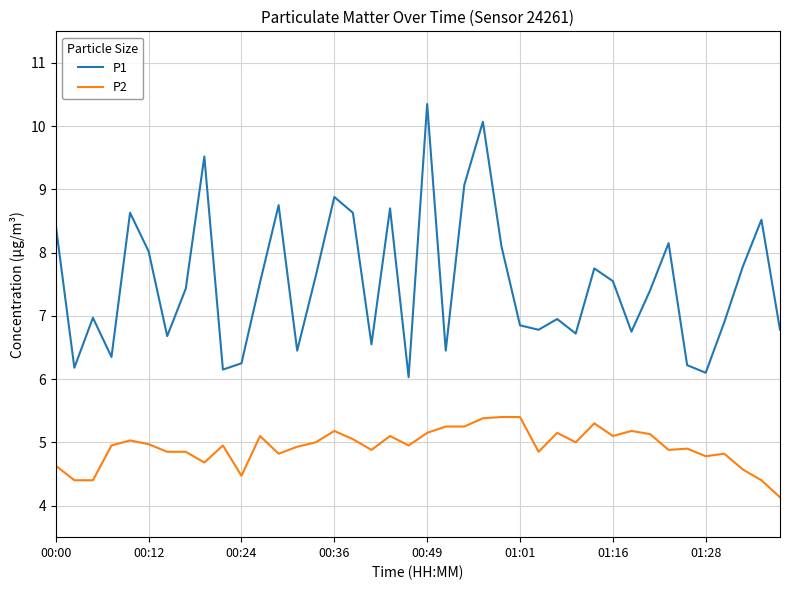

What is the lowest value of the P1 series?

6.0